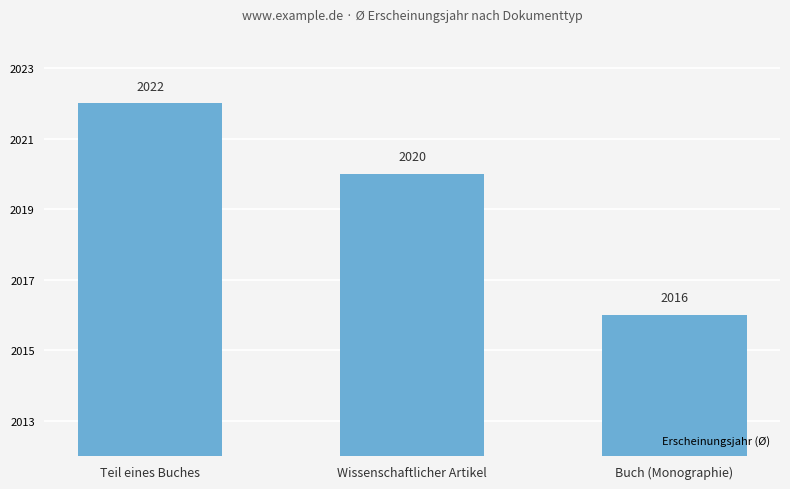

Read the value at Teil eines Buches.

2022